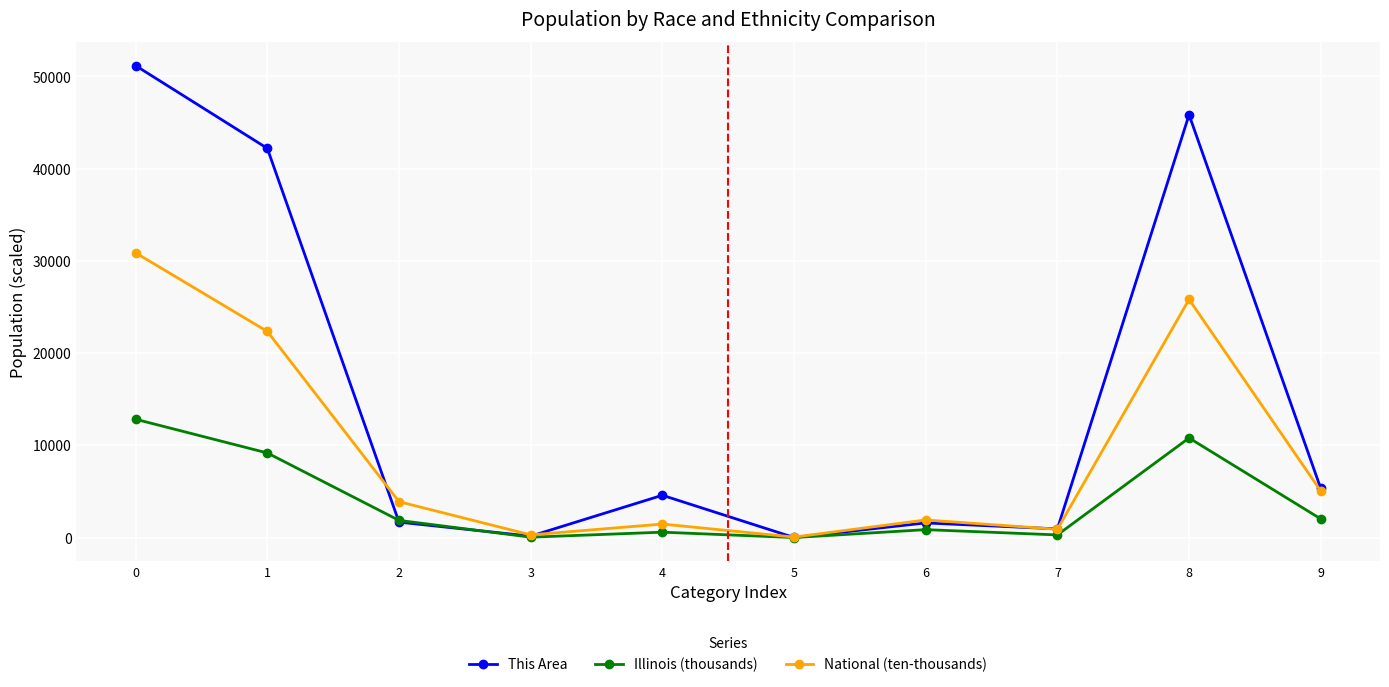

How many lines are shown in the chart?

3